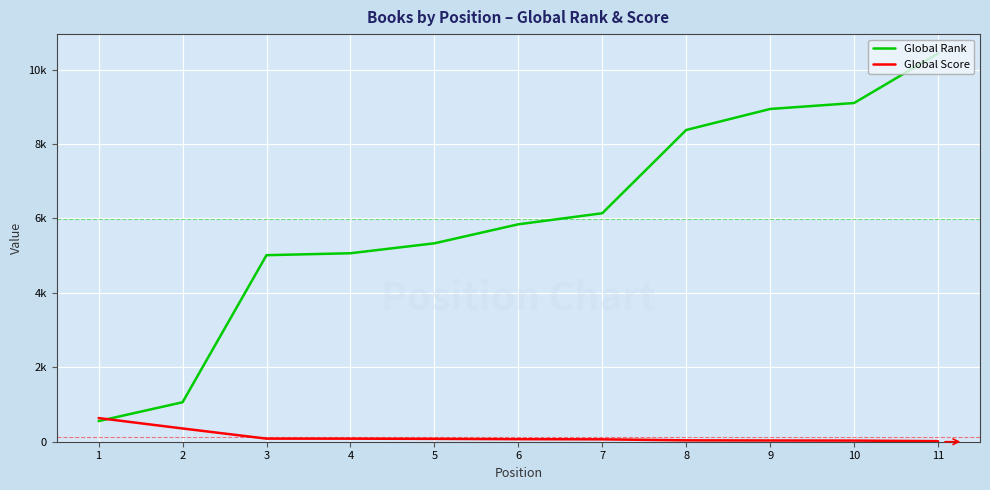

What are all the series names shown in the legend?

Global Rank, Global Score